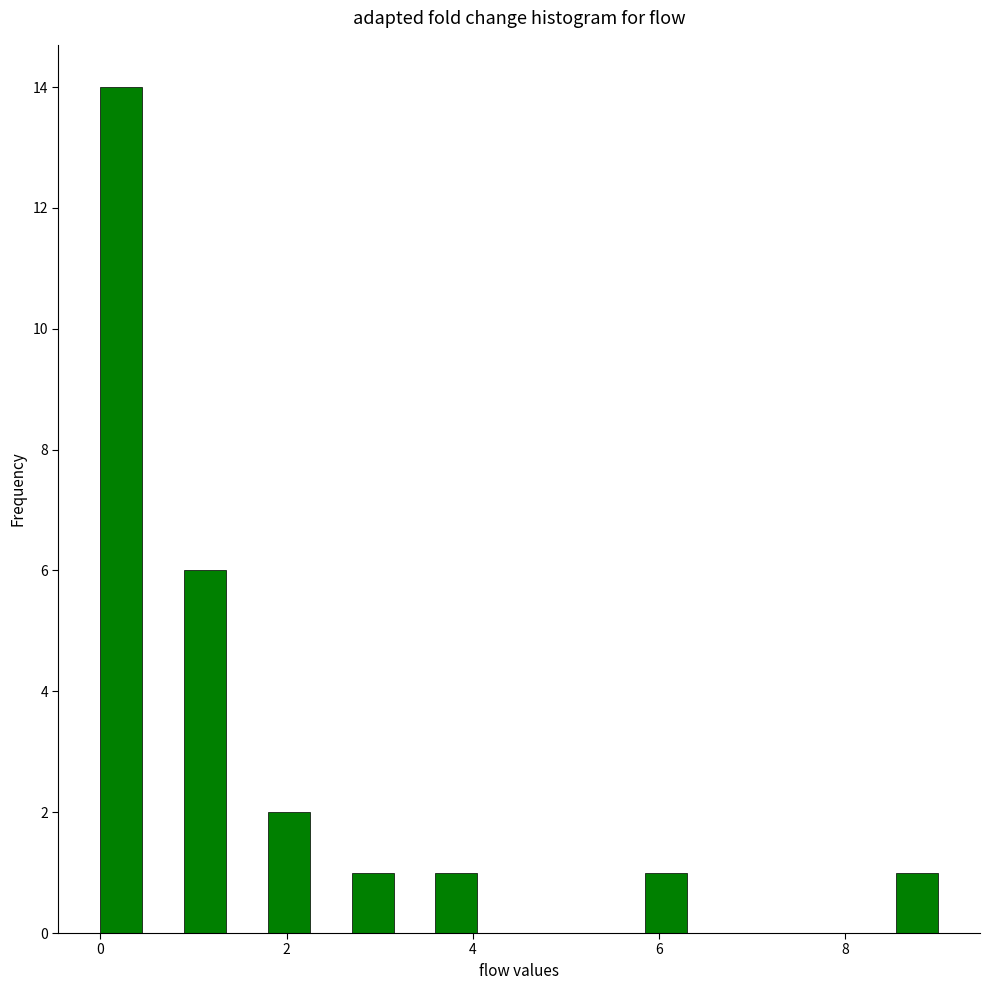

Around what value on the x-axis is the tallest bar? Give the approximate position of its centre, as read against the axis.

0.2